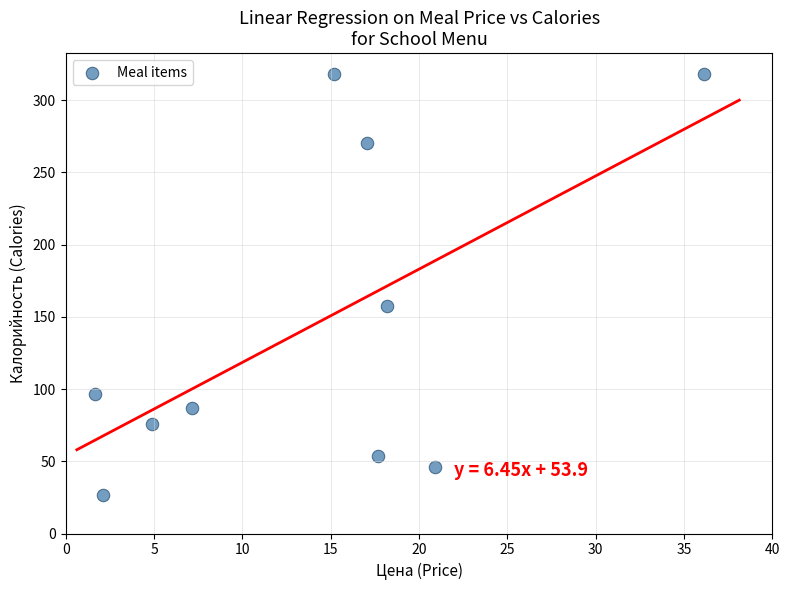

What is the average Y value?

144.9